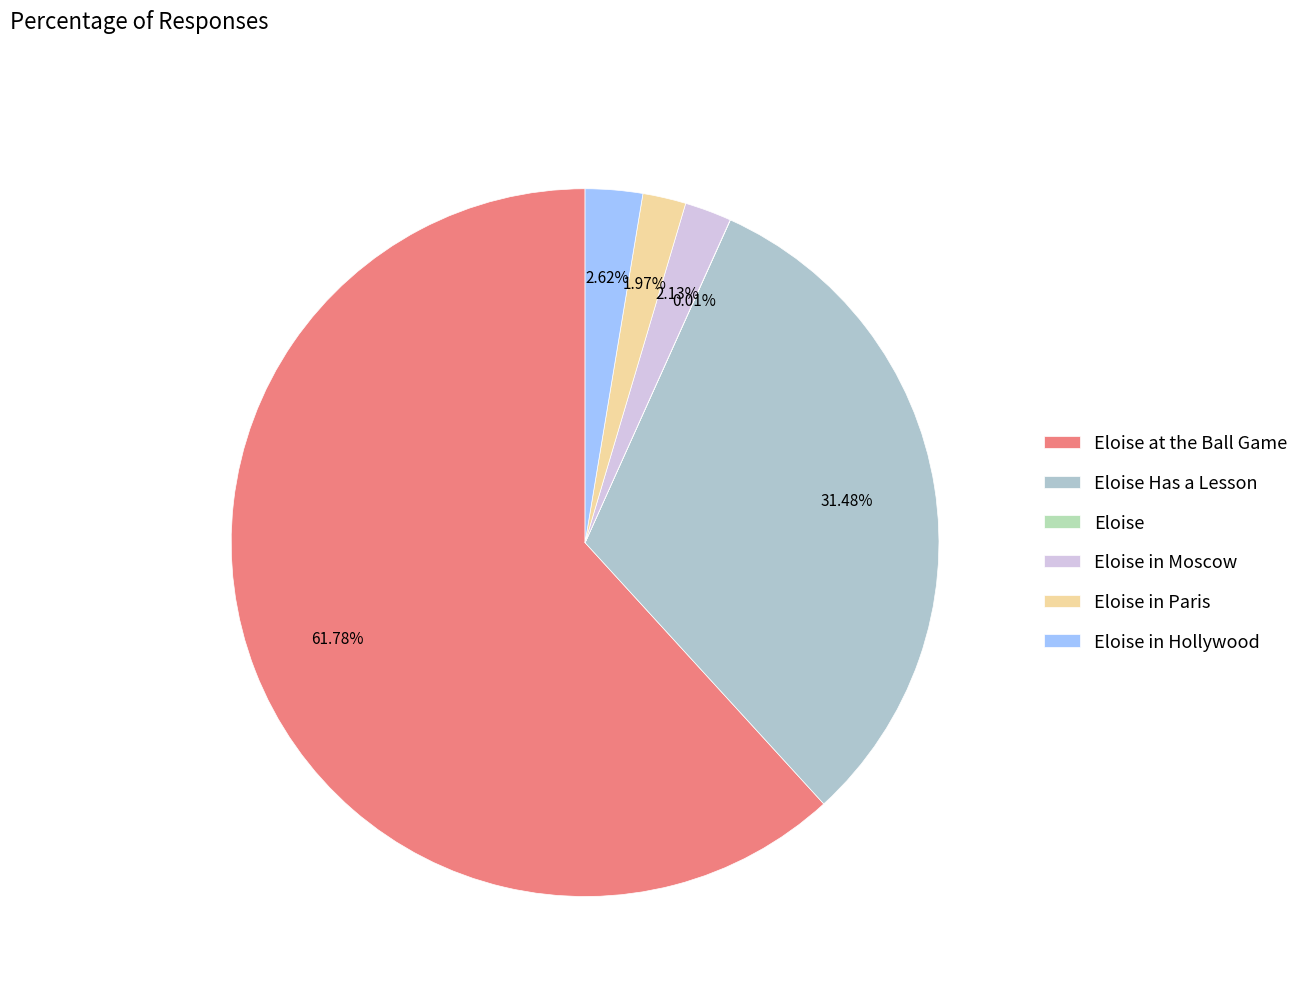

Is there any slice that represents more than half of the pie?

Yes